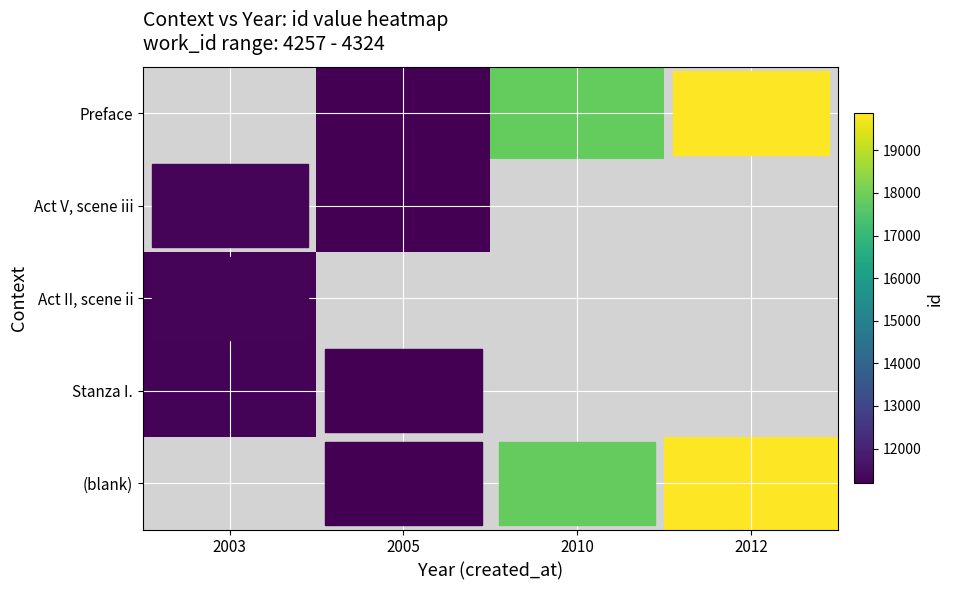

Which series has the largest range (max minus min)?

Act II, scene ii